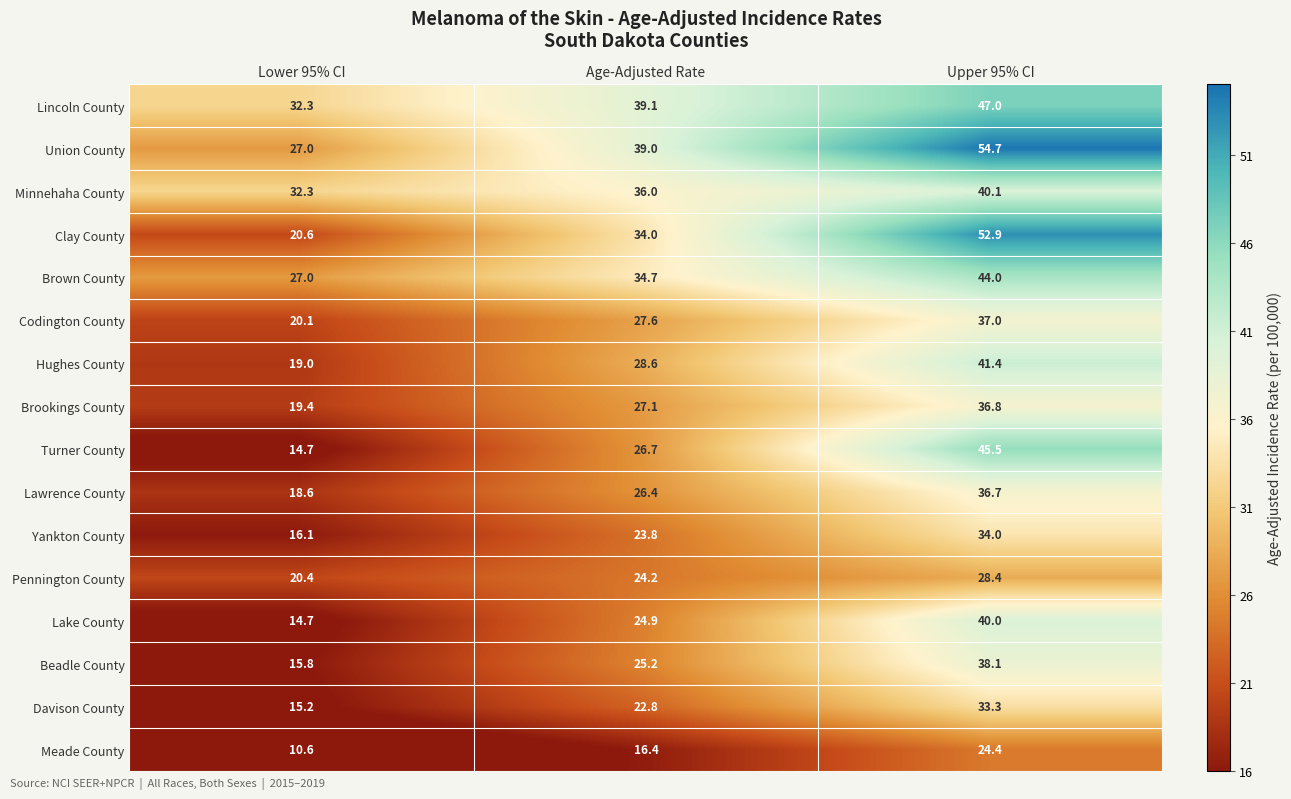

What value does the Lawrence County series have at Age-Adjusted Rate?

26.4